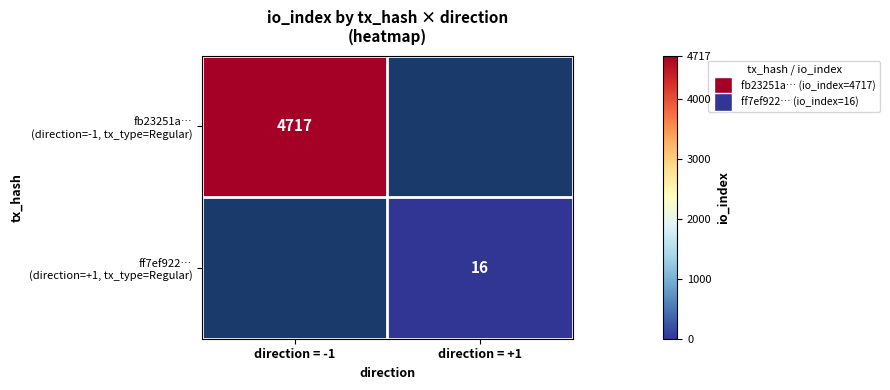

Which series has the largest range (max minus min)?

fb23251a… (direction=-1, tx_type=Regular)